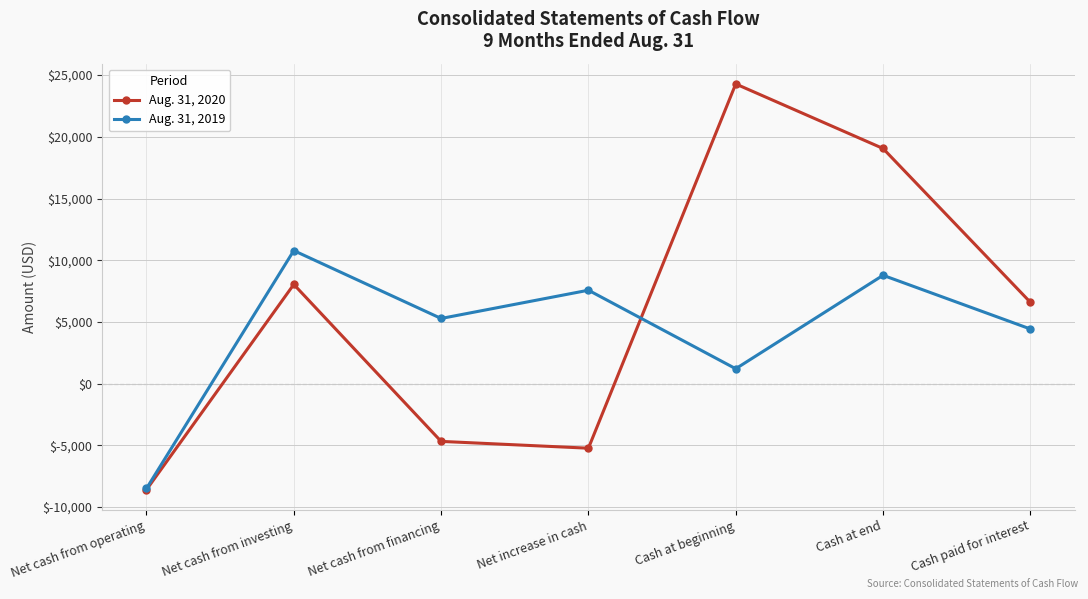

Which category has the highest value across all series?

Cash at beginning